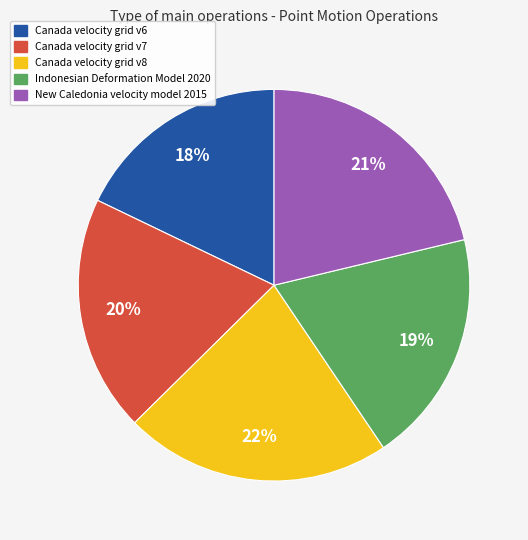

To the nearest percent, what percentage of the pie is Canada velocity grid v6?

18%